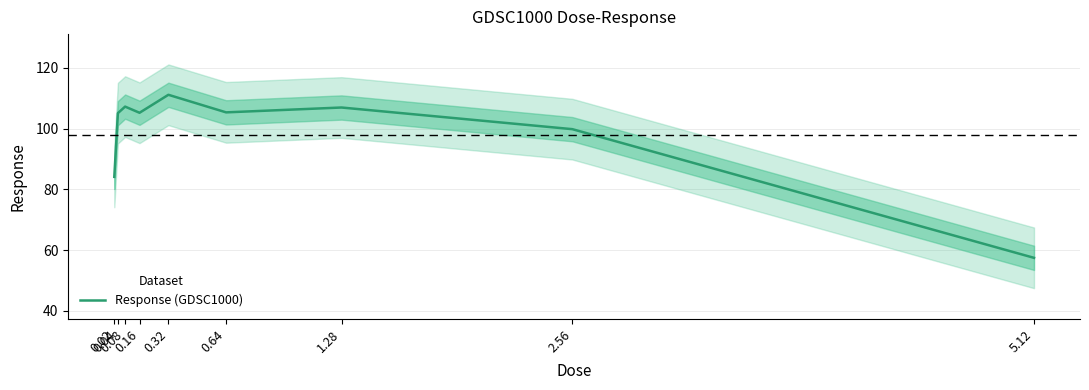

At which label does the data first exceed 105?

0.04